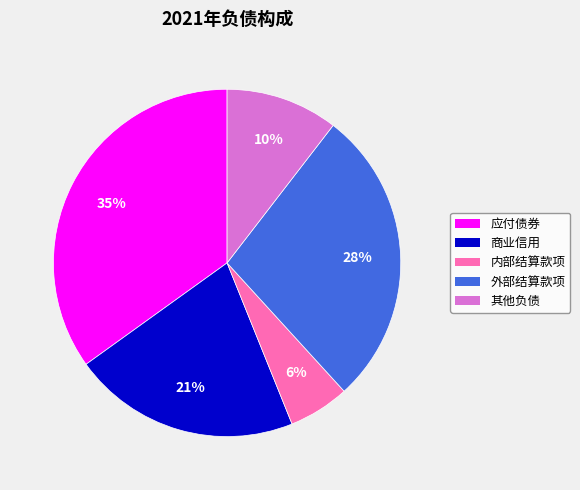

What is the largest slice in the pie chart?

应付债券